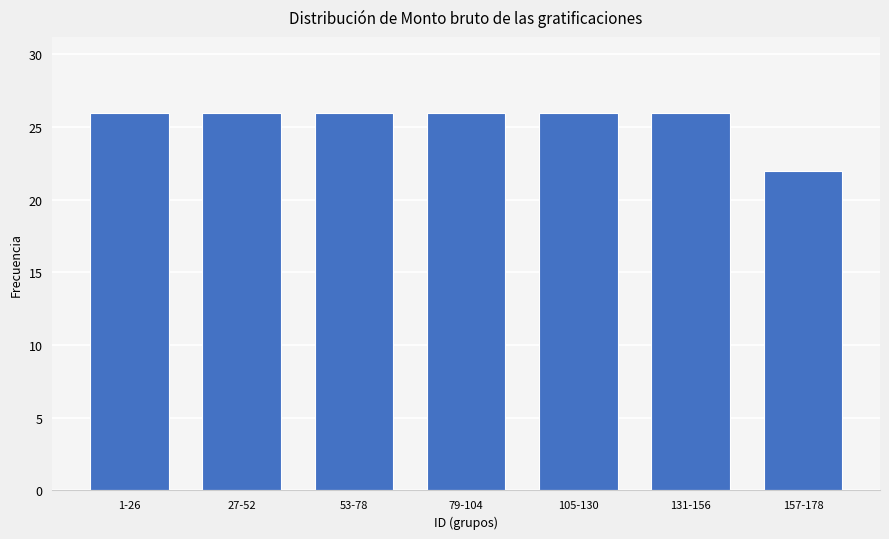

Reading left to right, what are all the values shown in this chart?

1-26=26	27-52=26	53-78=26	79-104=26	105-130=26	131-156=26	157-178=22